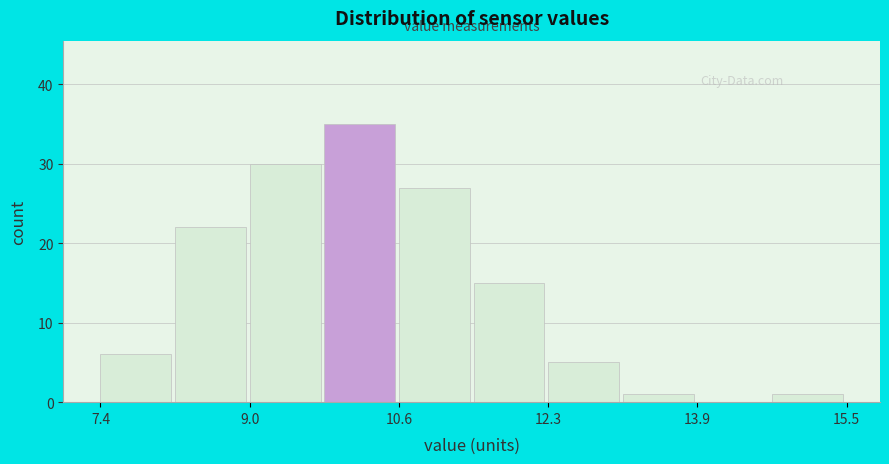

Reading left to right, list every bar in this chart as the range it spans on the x-axis followed by its height. Neither the bar edges nor the heights are printed on the chart, so give them approximately, as read against the axes.

7.4 to 8.2: 6
8.2 to 9.0: 22
9.0 to 9.8: 30
9.8 to 10.6: 35
10.6 to 11.4: 27
11.4 to 12.2: 15
12.2 to 13.0: 5
13.0 to 13.8: 1
13.8 to 14.6: 0
14.6 to 15.6: 1